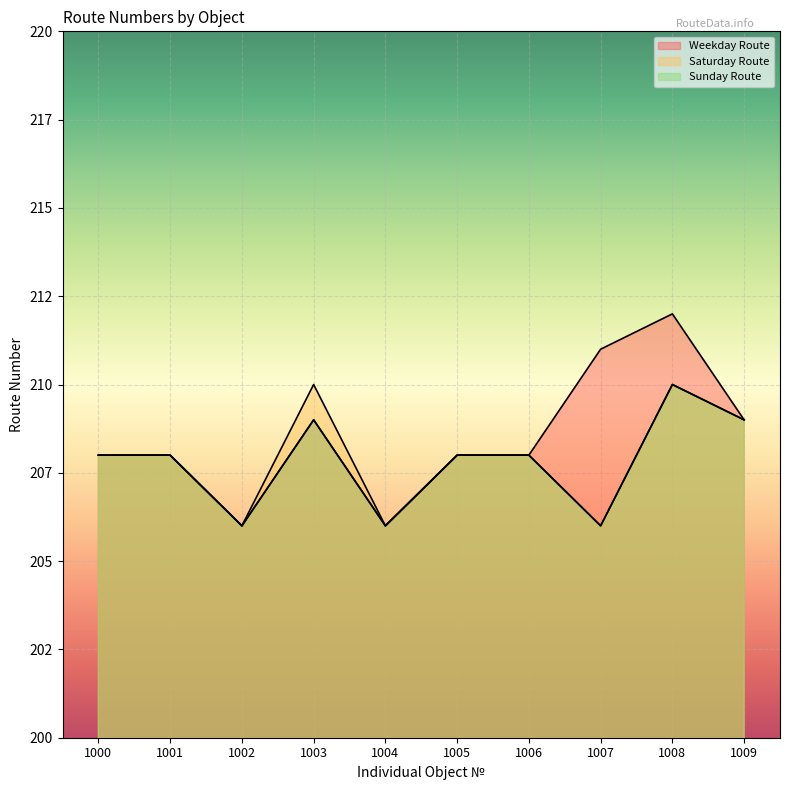

True or false: Weekday Route and Saturday Route intersect in this chart.

False